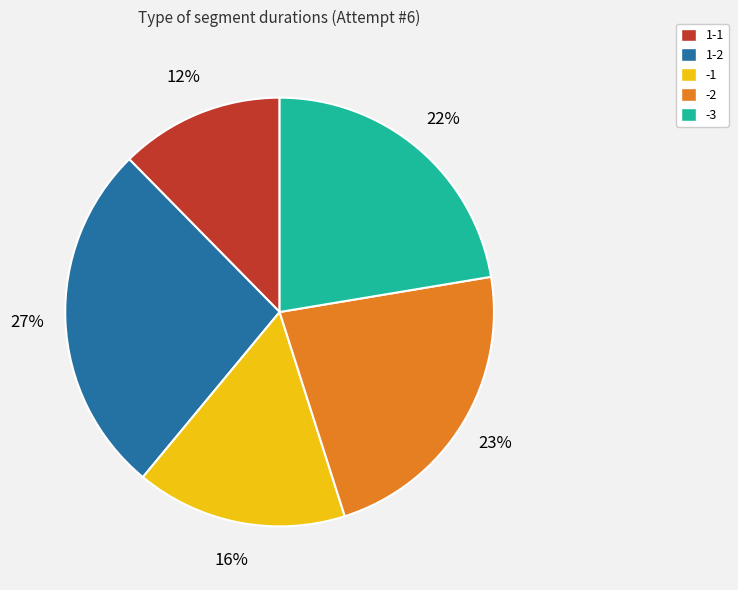

Is it true that 1-2 is 34% of the pie?

False